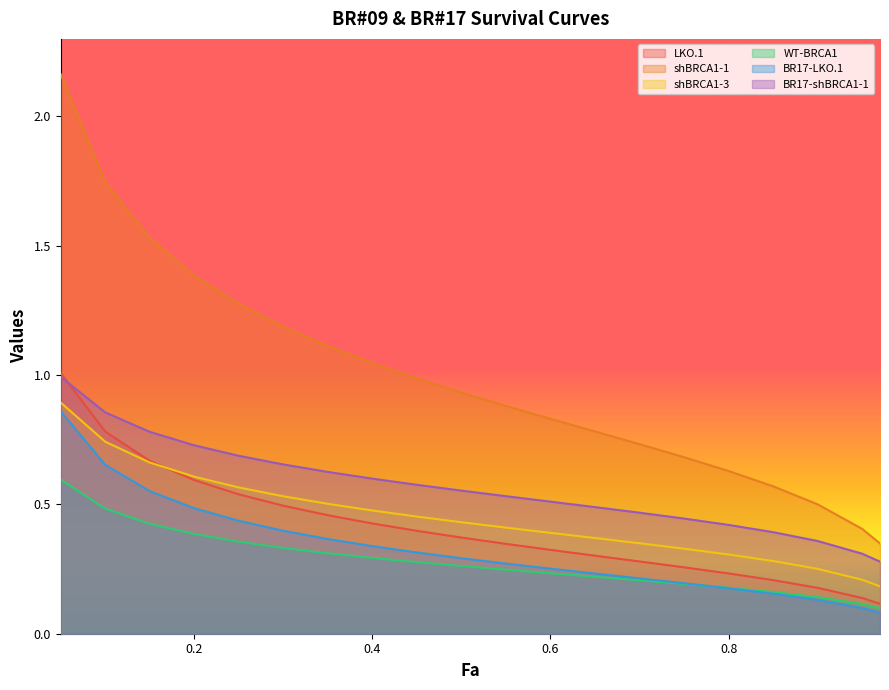

What is the value of the WT-BRCA1 point at the 20th from the left?

0.1